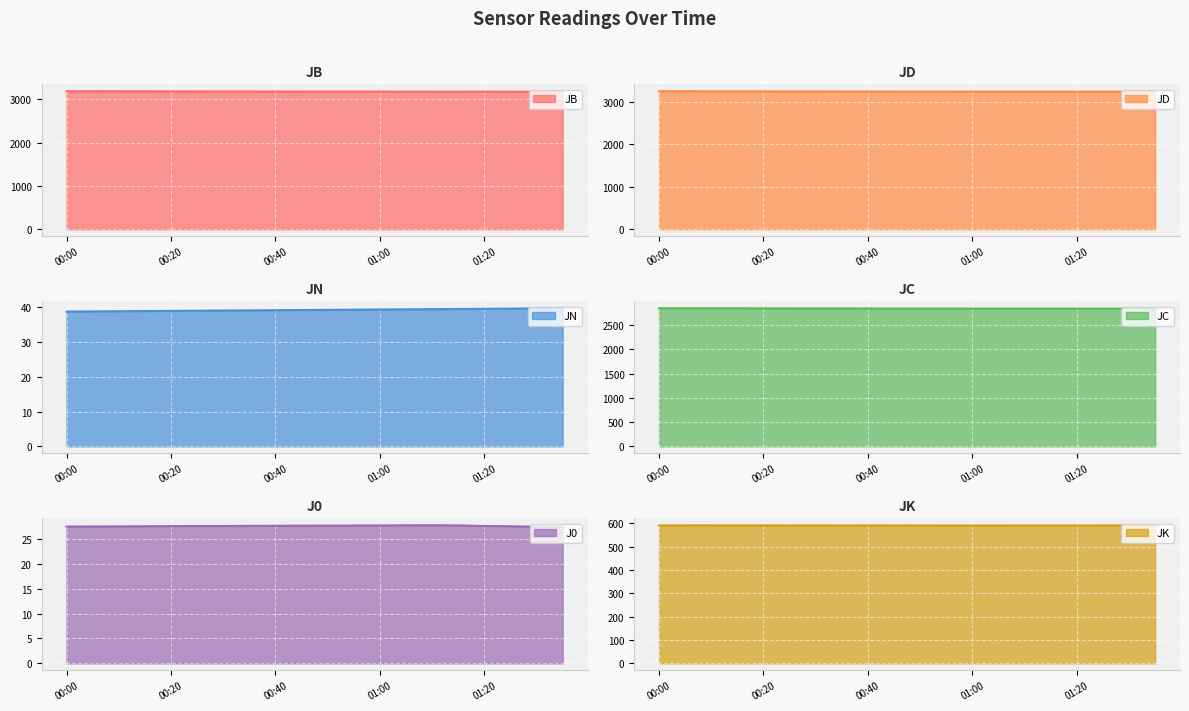

What is the label of the 12th point from the right?

00:40